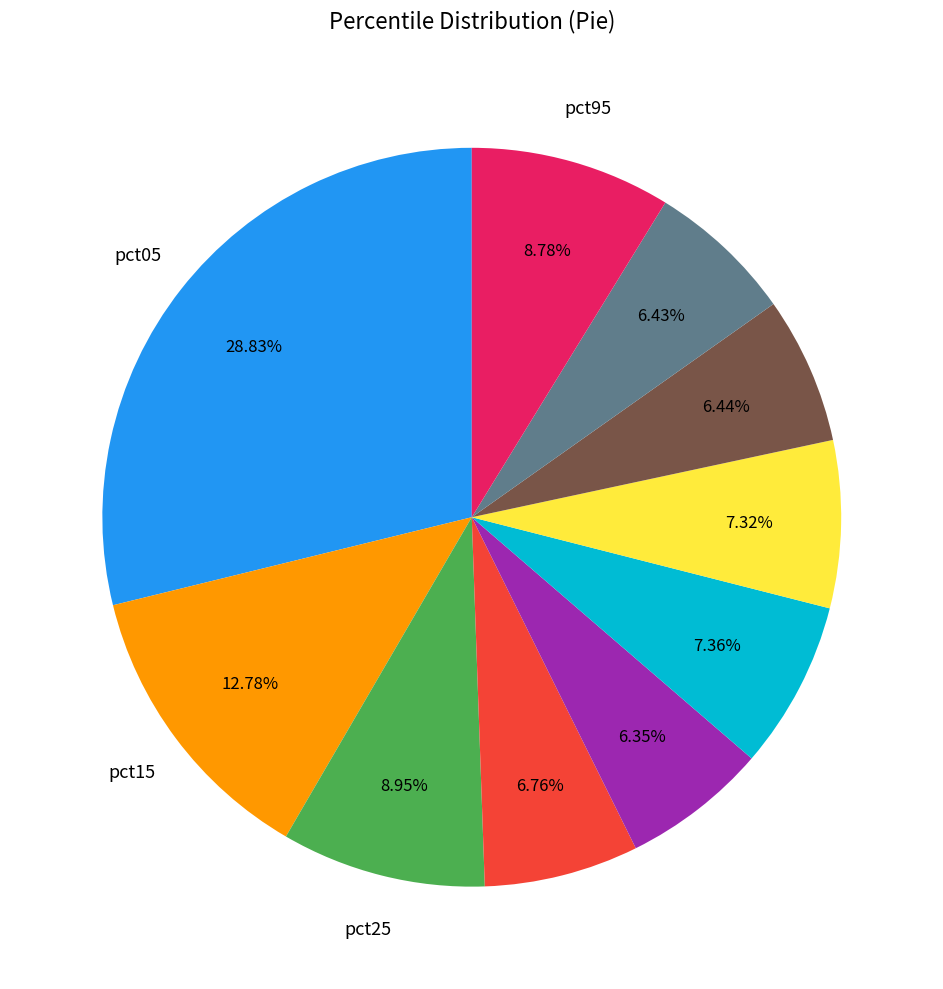

Is there a majority slice in this chart?

No